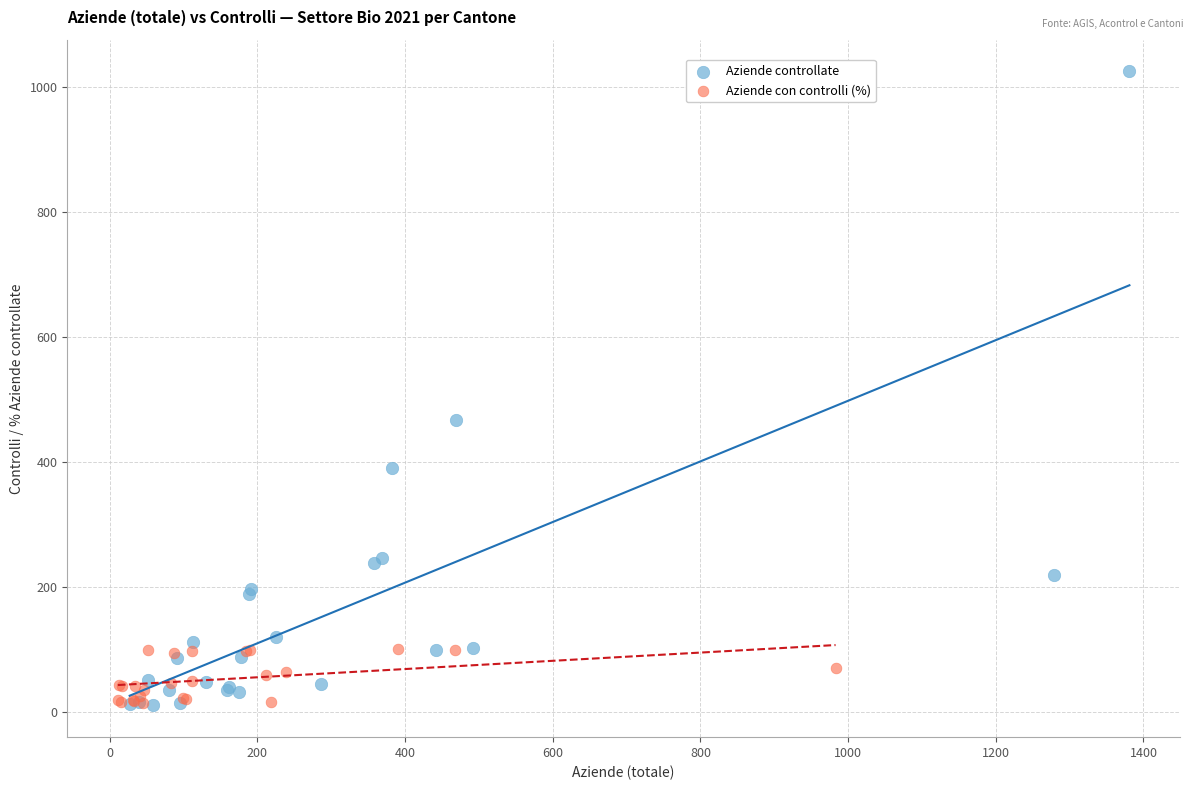

Which series reaches the maximum Y coordinate?

Aziende controllate